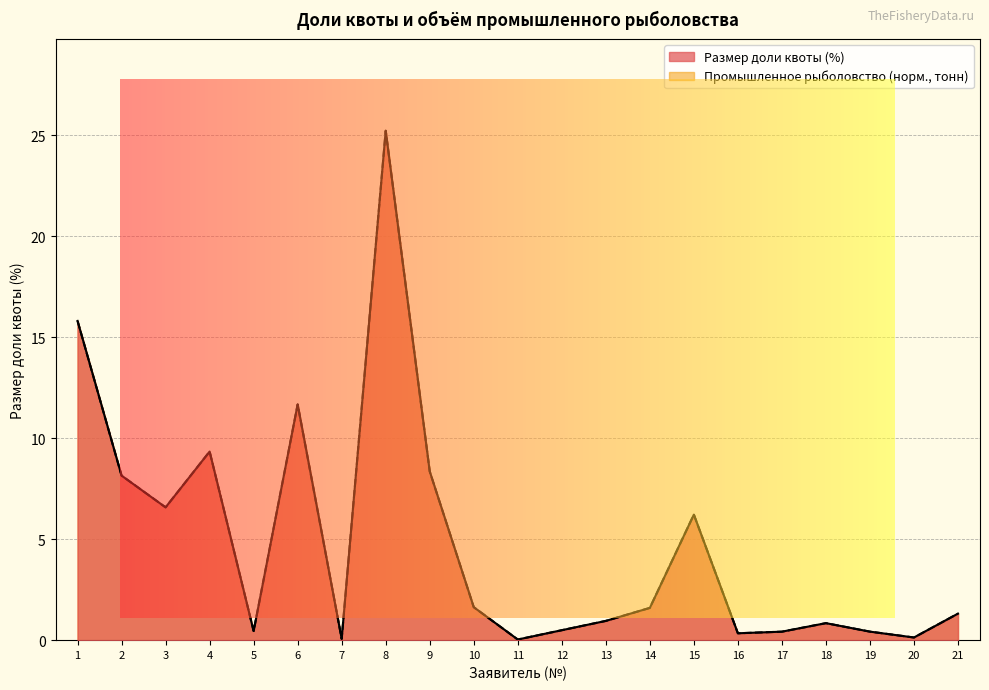

What is the average value of the Промышленное рыболовство (тонн) series?

4.8